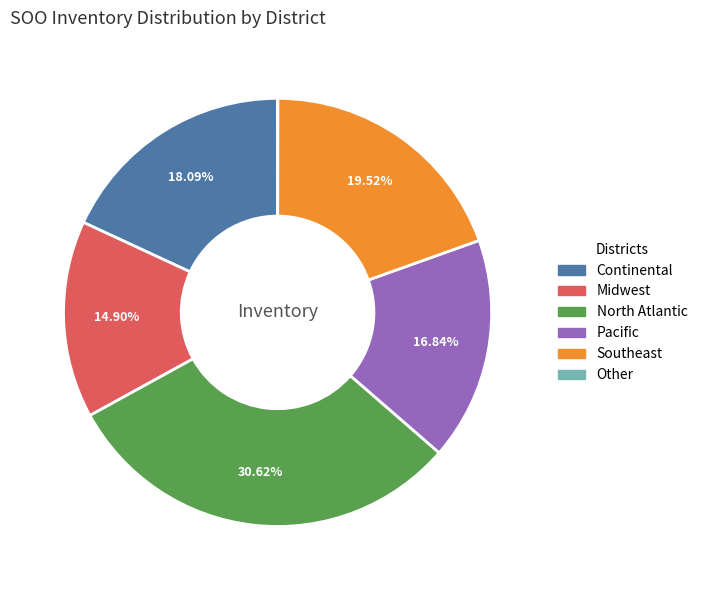

Which slice is the largest?

North Atlantic